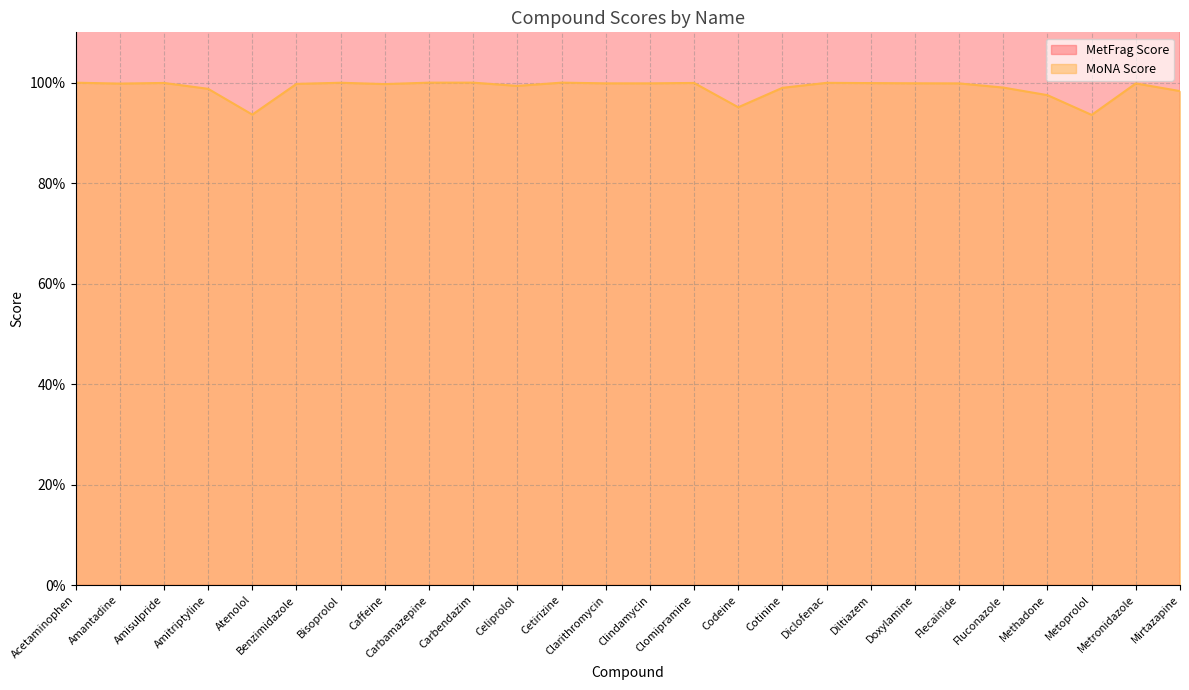

Which category has the highest value in the MetFrag Score series?

Amisulpride